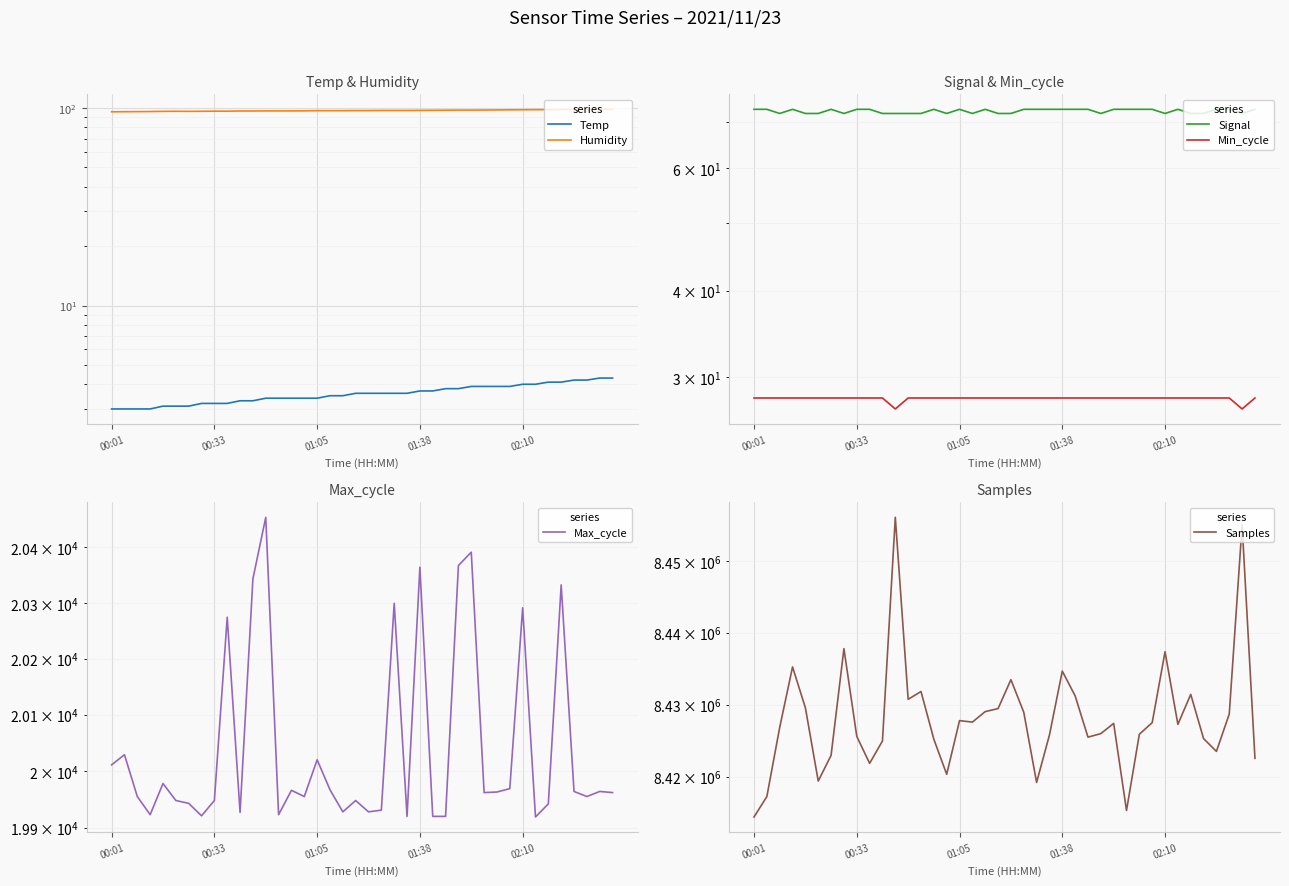

At which category is the sum across all series the highest?

11